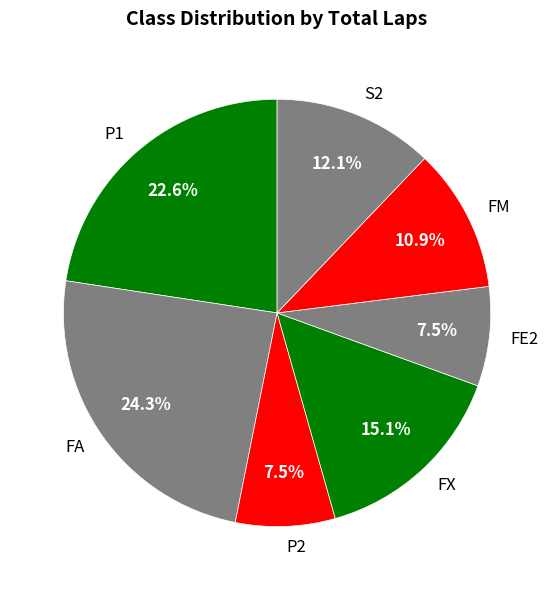

What percentage is NOT represented by P2?

92.5%